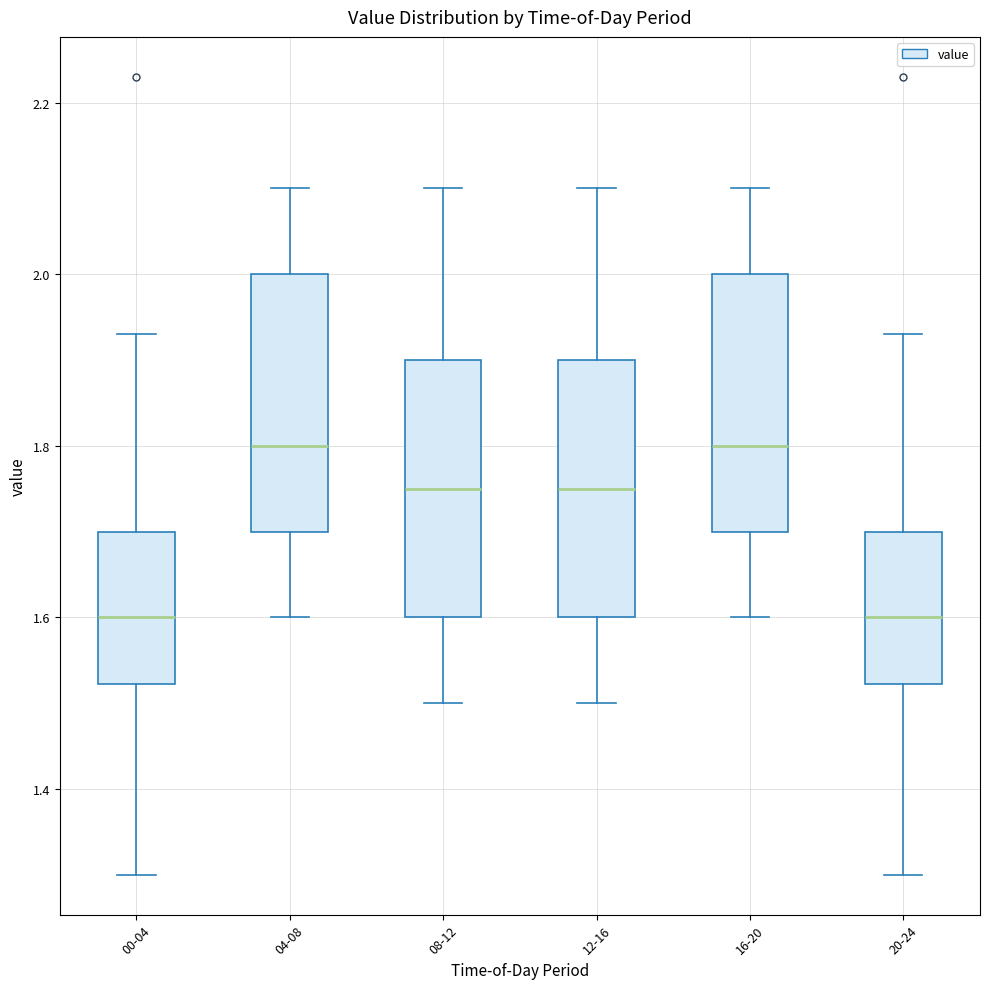

Reading left to right, transcribe this box plot: for each box, give where its median line is, the range the box spans, and where its two whiskers end, as read against the y-axis. The values are not printed on the chart, so give them approximately, as read against the axis.

00-04: median 1.60, box 1.52 to 1.70, whiskers 1.30 to 1.94
04-08: median 1.80, box 1.70 to 2.00, whiskers 1.60 to 2.10
08-12: median 1.76, box 1.60 to 1.90, whiskers 1.50 to 2.10
12-16: median 1.76, box 1.60 to 1.90, whiskers 1.50 to 2.10
16-20: median 1.80, box 1.70 to 2.00, whiskers 1.60 to 2.10
20-24: median 1.60, box 1.52 to 1.70, whiskers 1.30 to 1.94